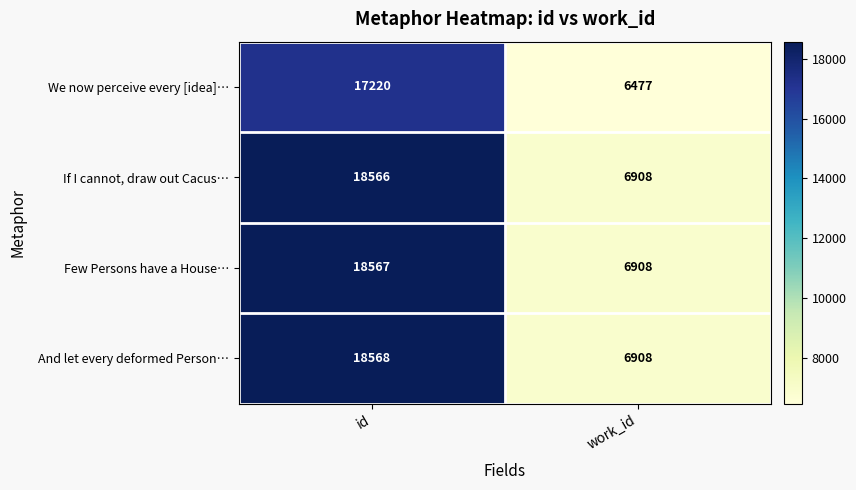

What is the total value across all series at work_id?

27201